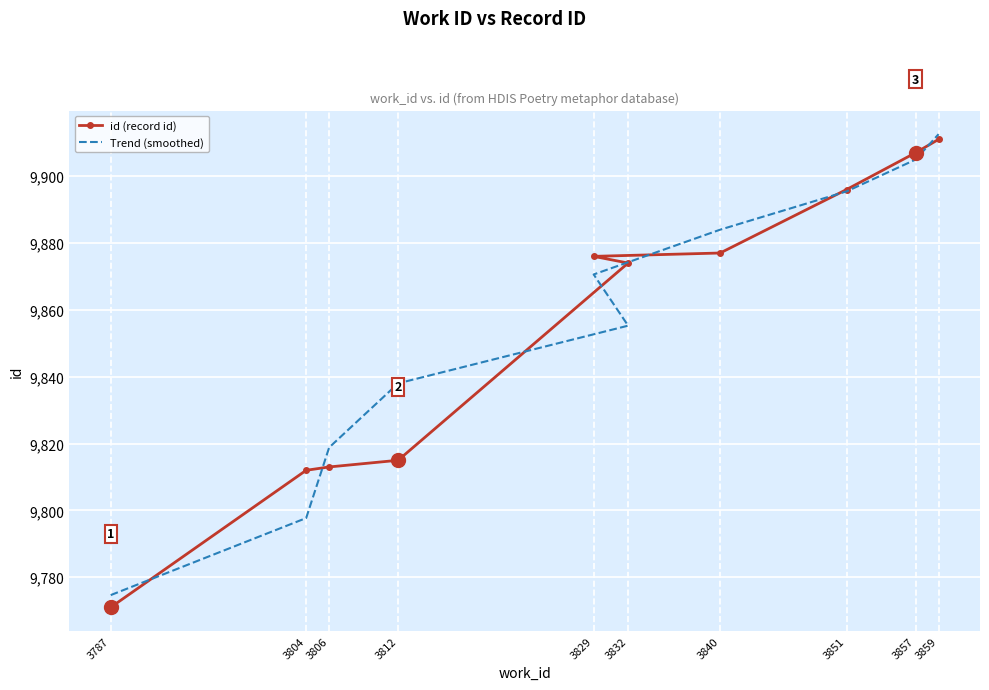

True or false: id (record id) and Trend (smoothed) cross at least once.

True